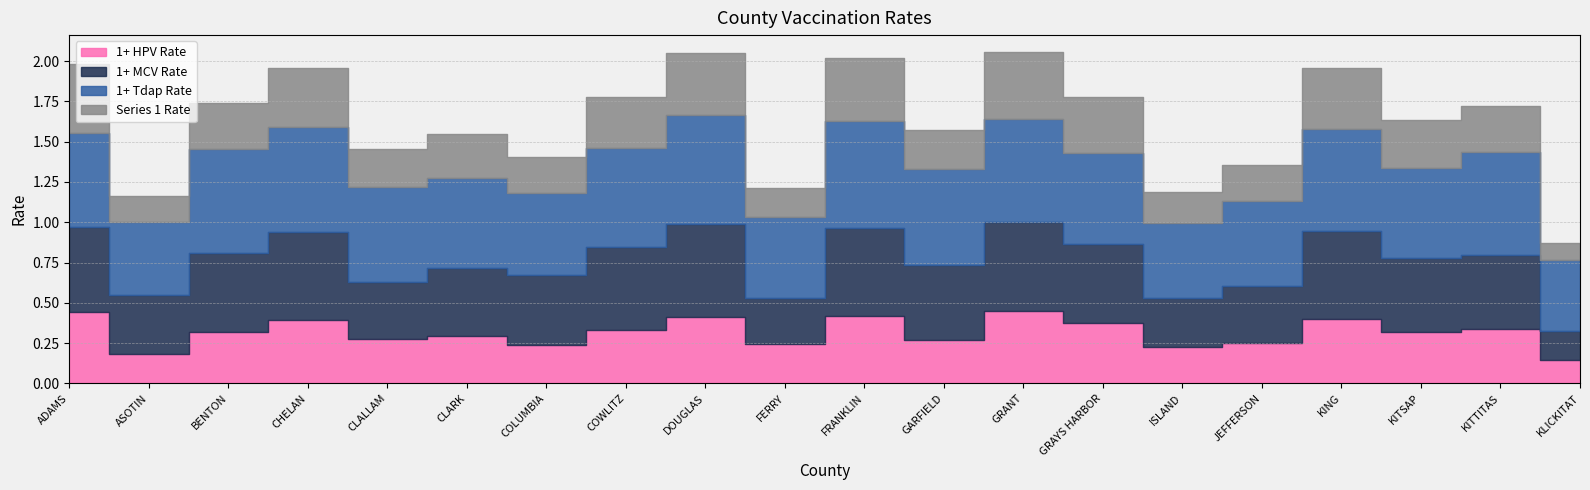

Where is Series 1 Rate nearest to the value 0?

KLICKITAT